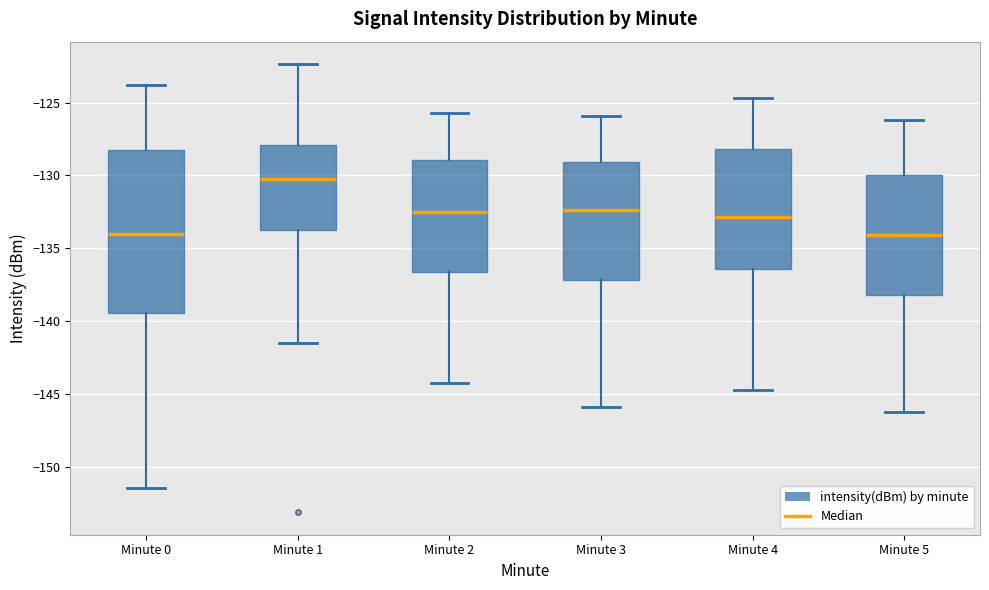

Which box has the highest median line?

Minute 1